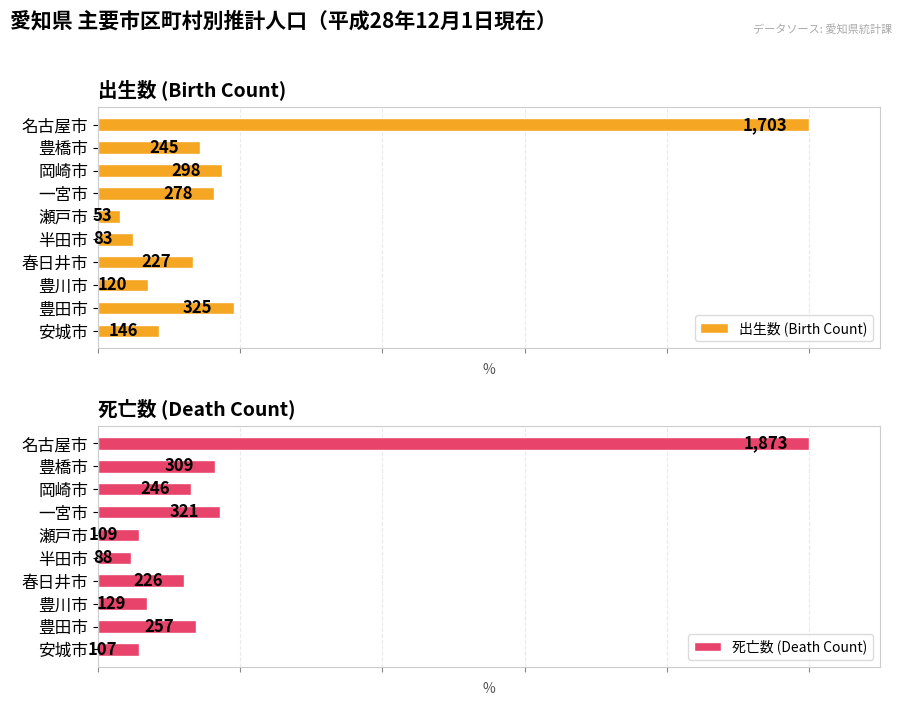

How many bars are there in each group?

2